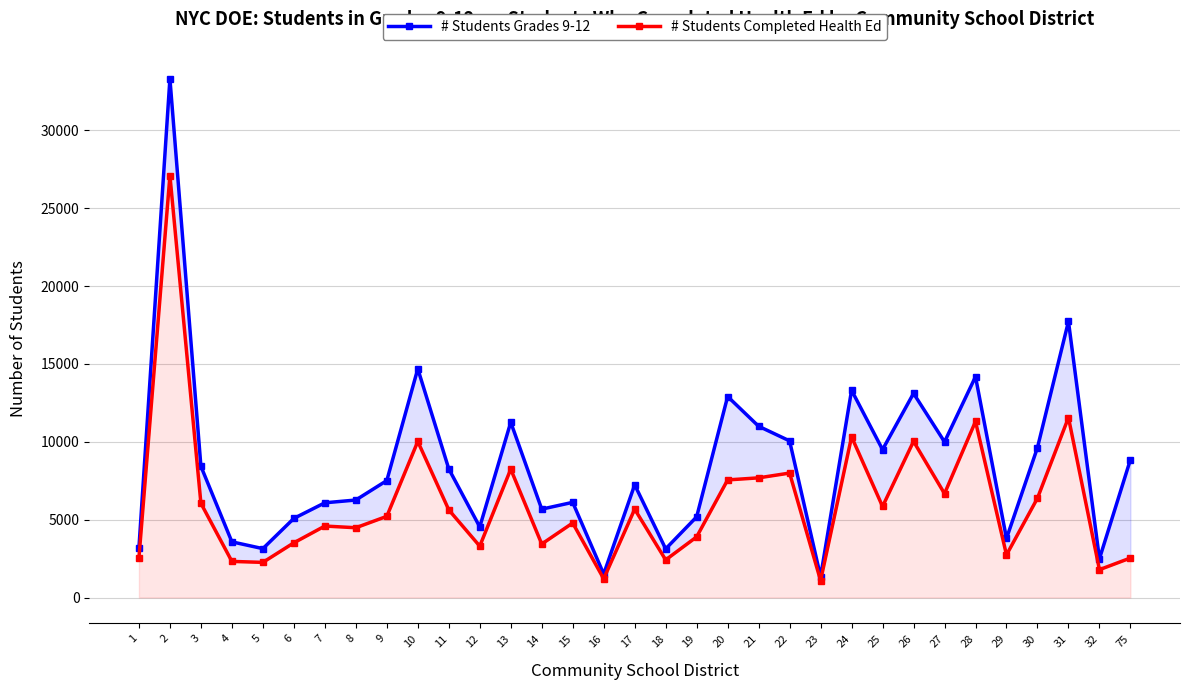

Rank the series at 25 from highest to lowest value.

# Students Grades 9-12, # Students Completed Health Ed